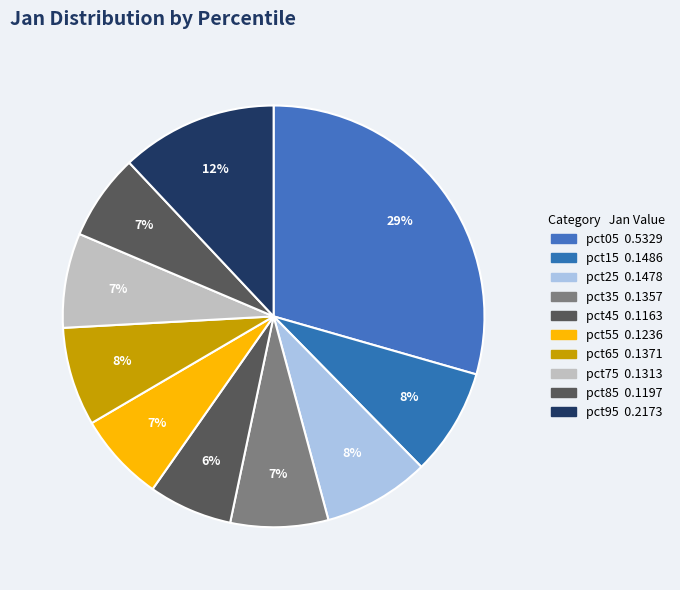

What is the largest slice in the pie chart?

pct05